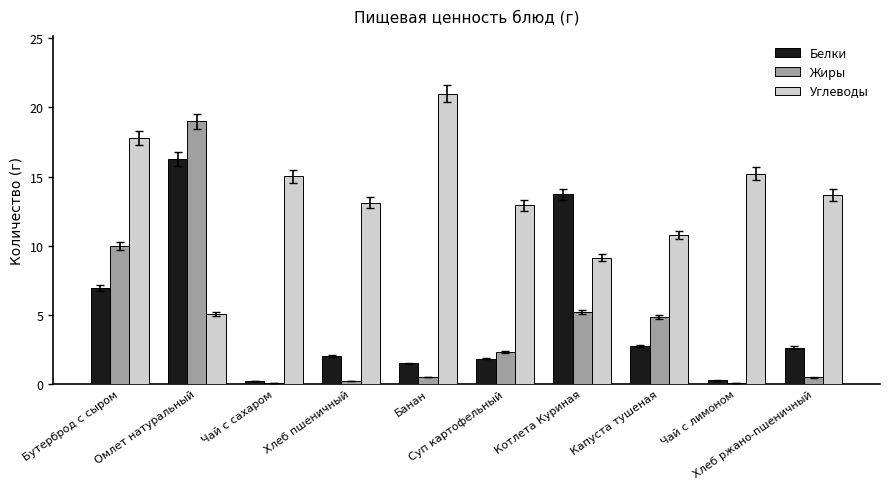

Which series has the largest total across all categories?

Углеводы